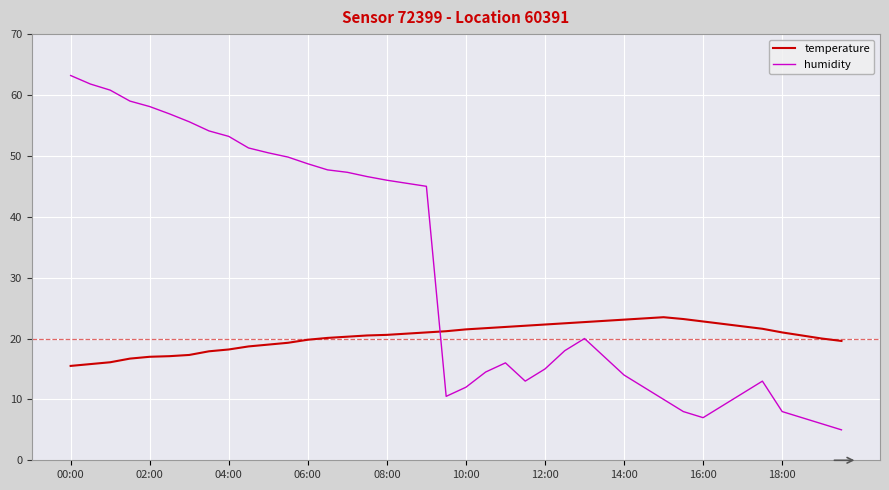

True or false: temperature has more than 0 points higher than both neighbors.

True